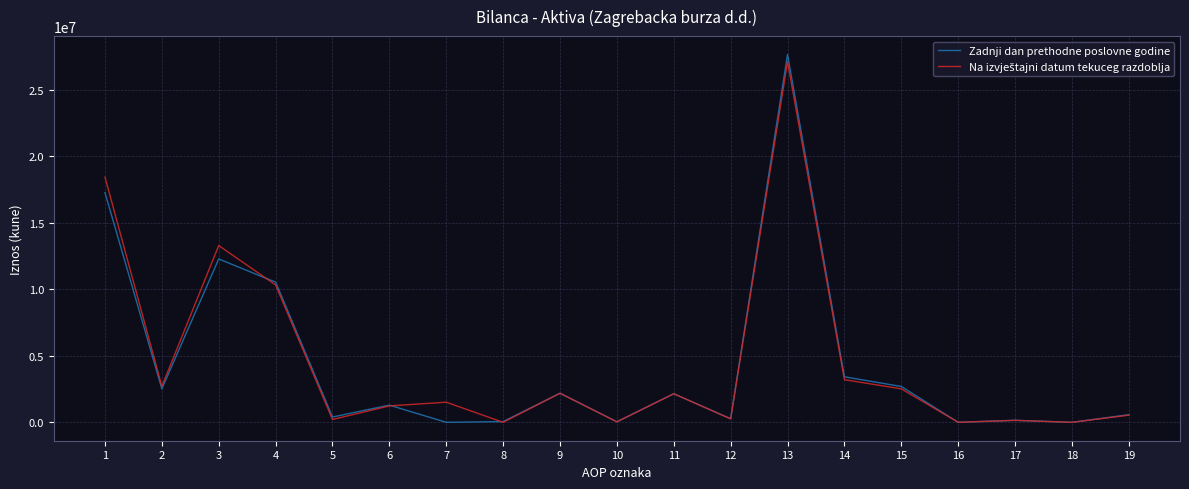

Which series changed the most between 15 and 18?

Zadnji dan prethodne poslovne godine